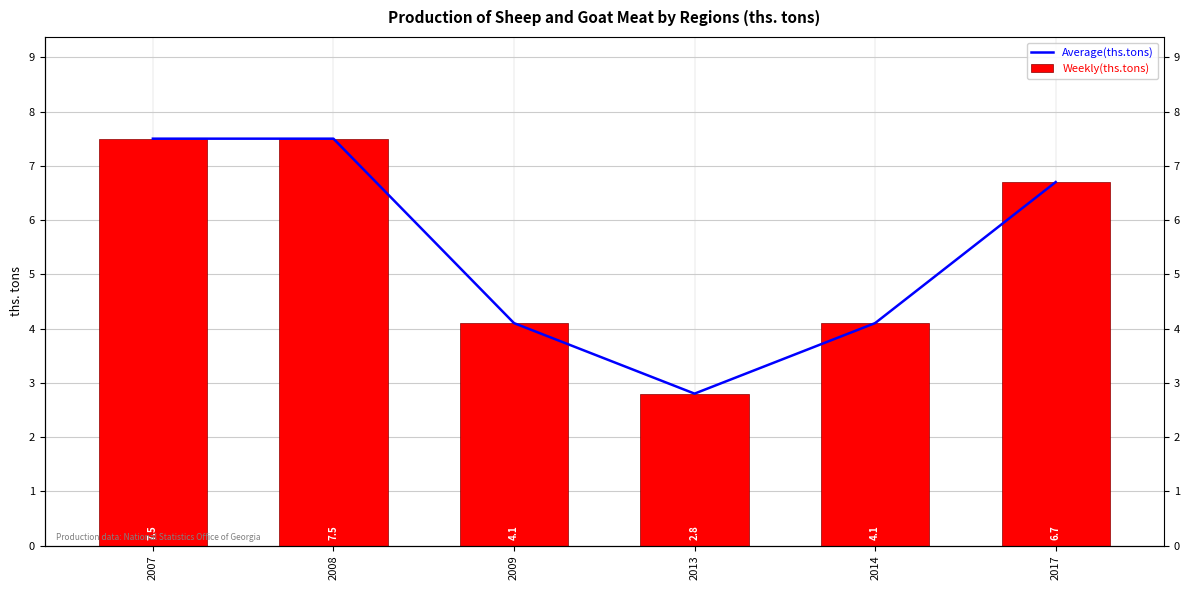

How many bars are there in total?

12